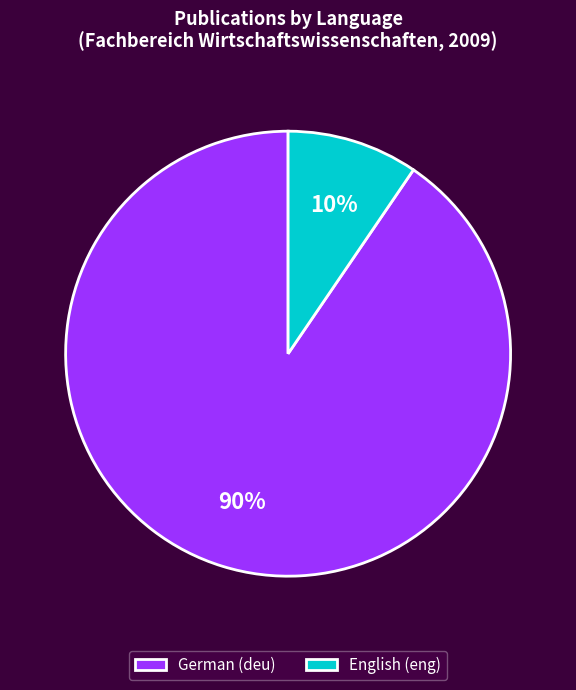

Which has a higher value, English (eng) or German (deu)?

German (deu)